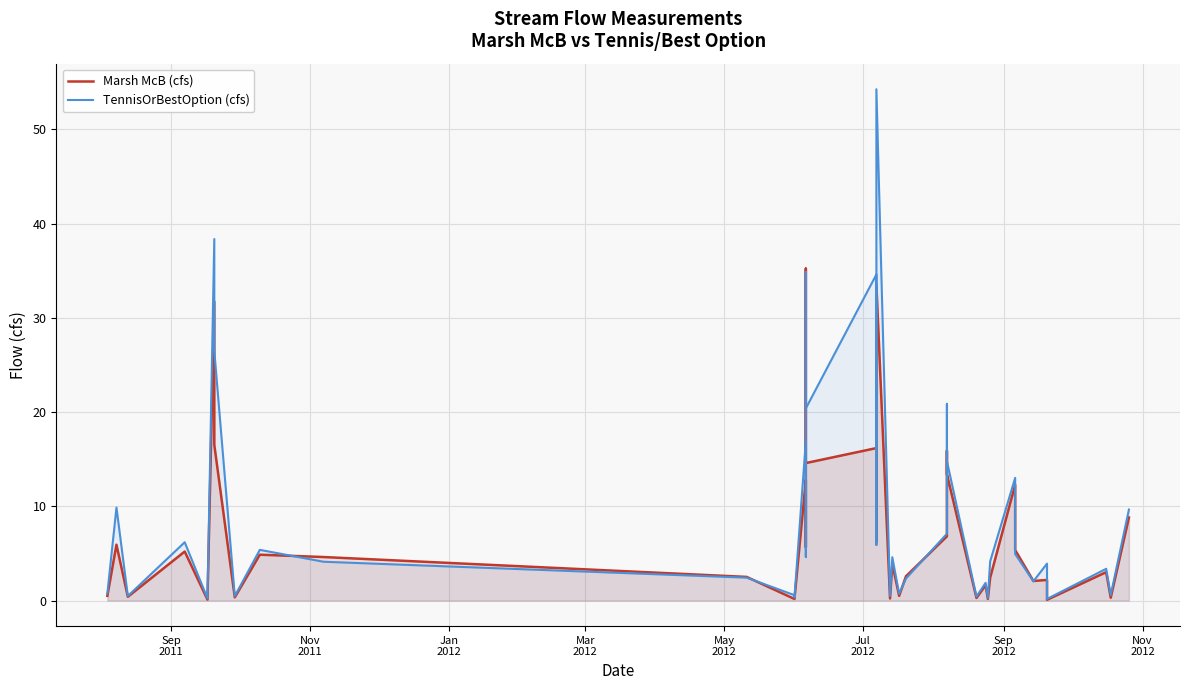

Which series has the largest range (max minus min)?

TennisOrBestOption (cfs)